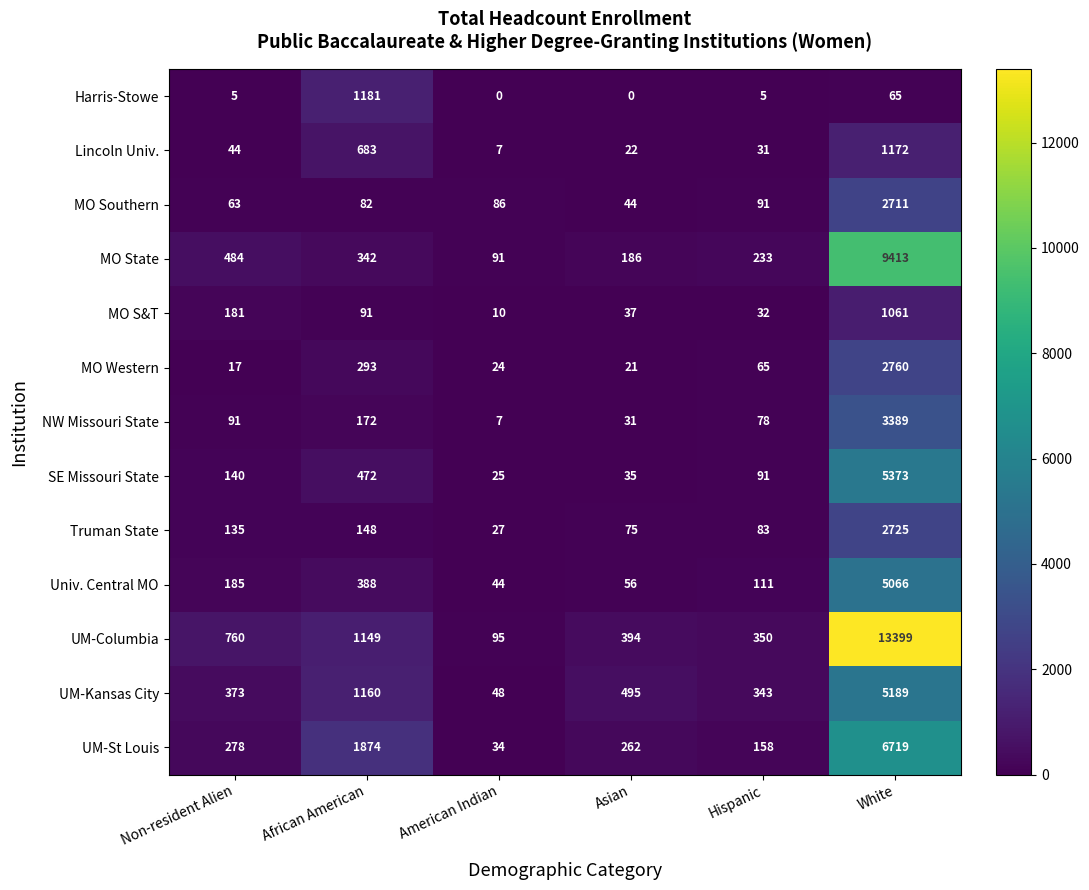

How many data points does each series have?

6